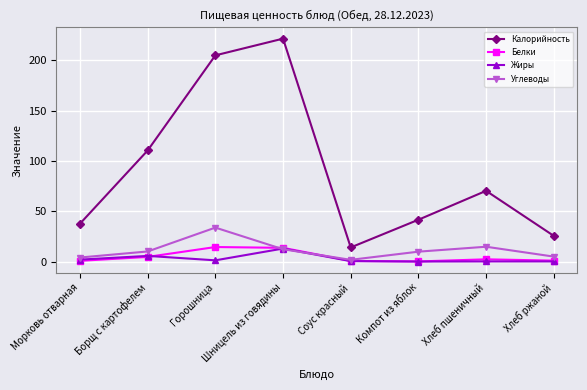

In Калорийность, how many points are higher than both neighbors (excluding endpoints)?

2